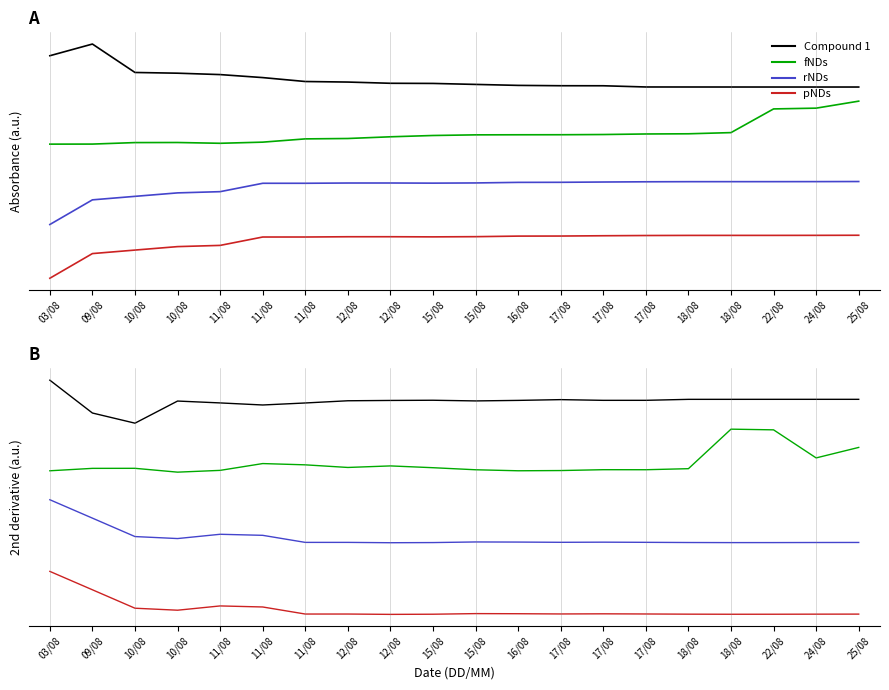

How many Compound 1 values are between 3 and 4?

20